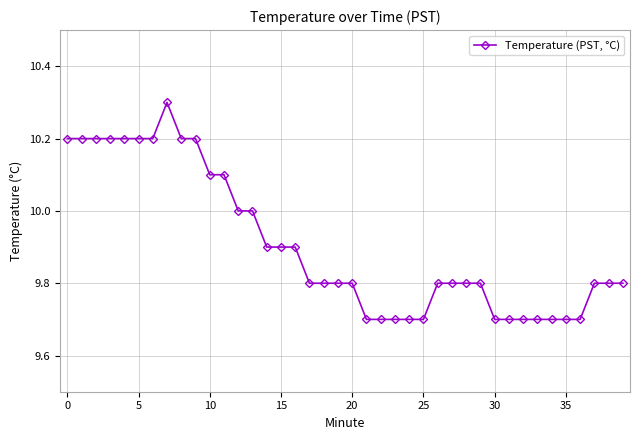

True or false: there are more than 0 points higher than both neighbors.

True